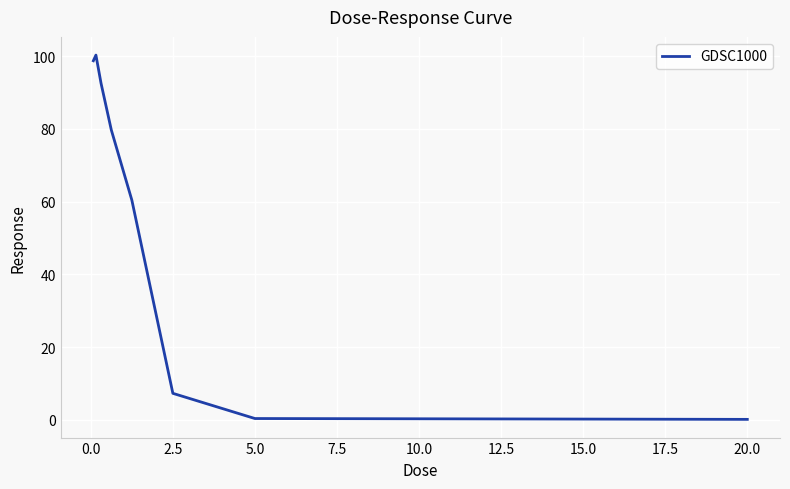

Count the number of categories in the chart.

9